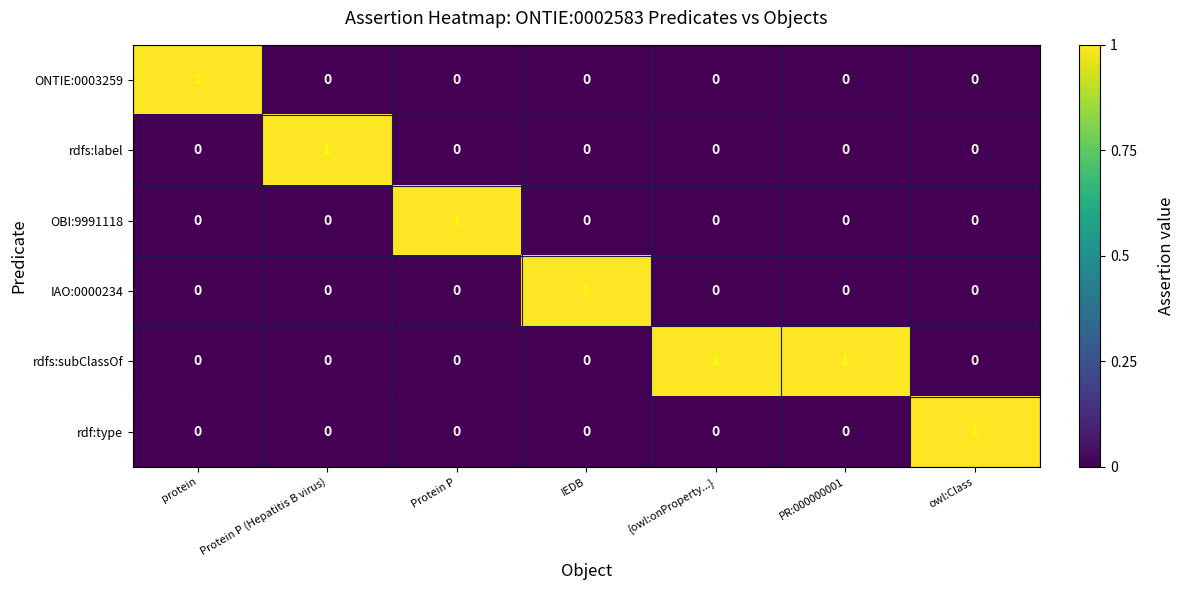

How many data points does each series have?

7